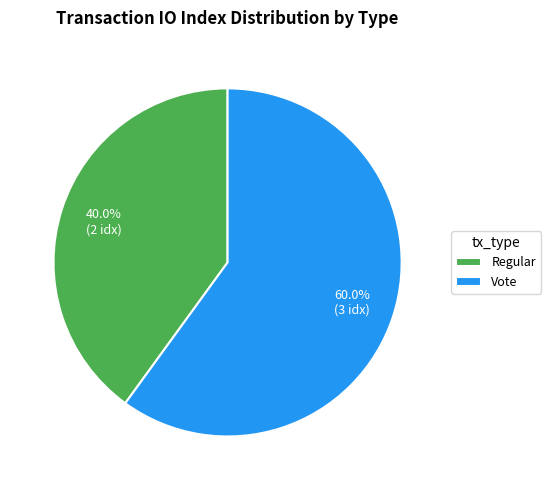

Which category has the smallest portion of the pie?

Regular